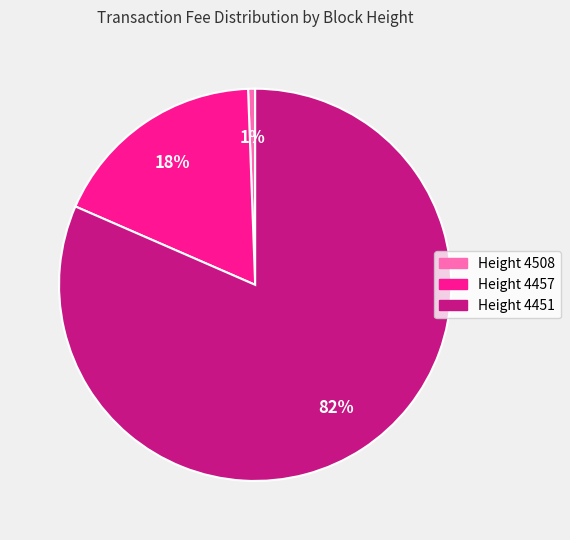

Does any single category account for the majority?

Yes